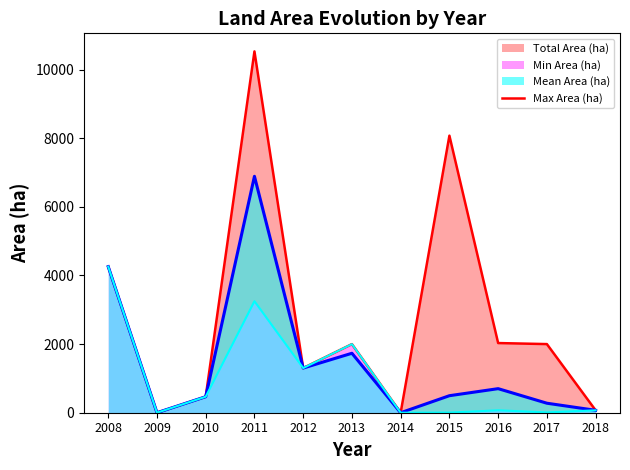

How many values exceed 1999?

6